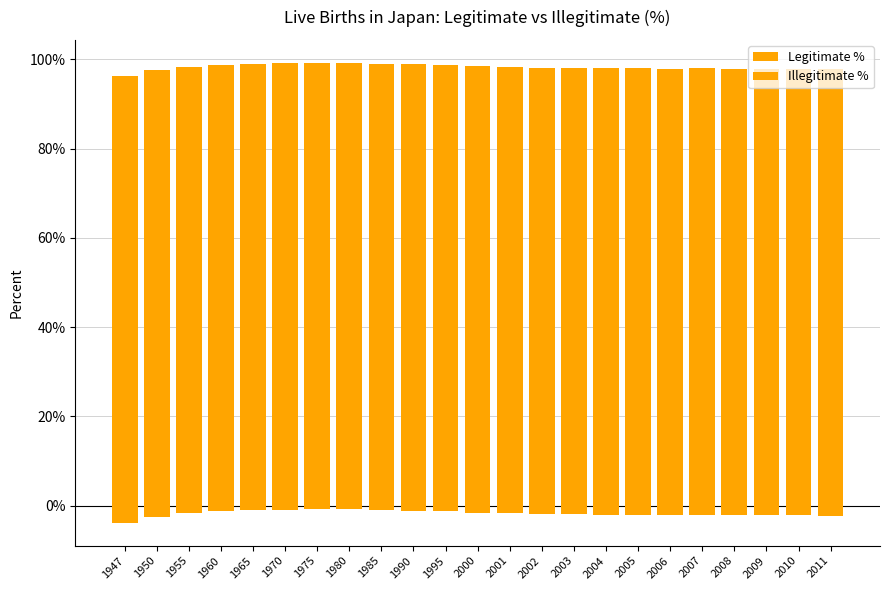

At which category does the chart reach its peak across all series?

1975